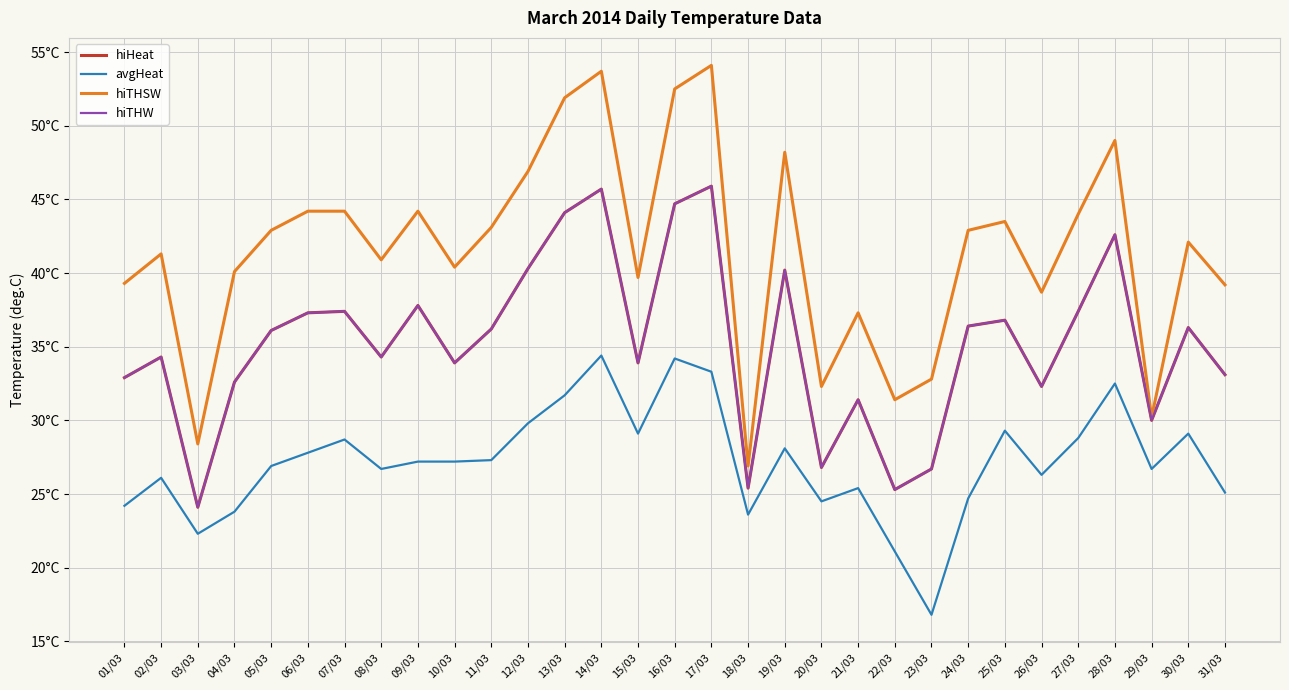

Is this an area chart (filled region under the line)?

No